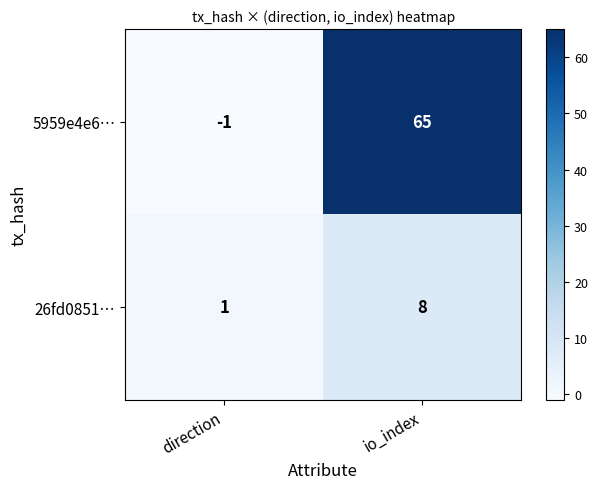

How many data points in 5959e4e6… are less than 65?

1